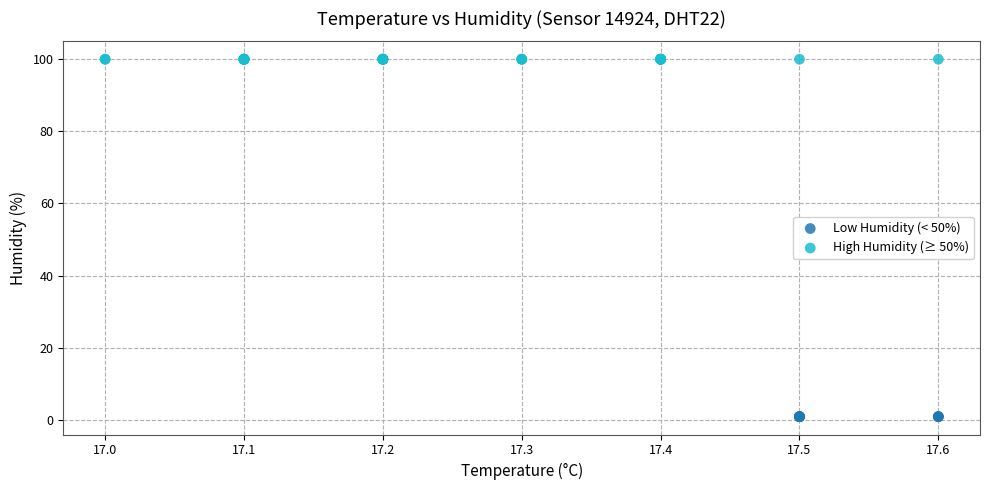

What are all the series names shown in the legend?

Low Humidity (< 50%), High Humidity (≥ 50%)